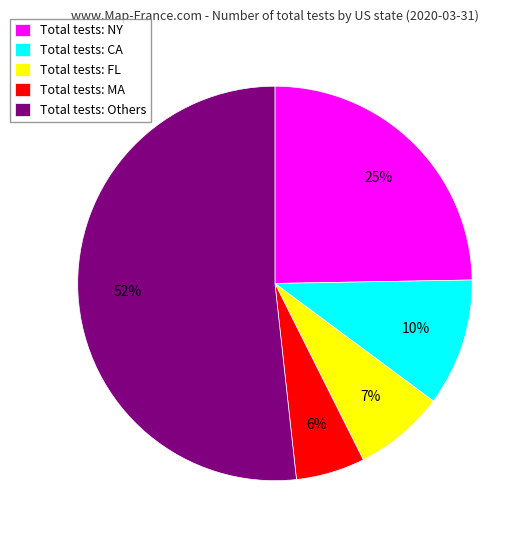

Rank the categories by value from highest to lowest.

Total tests: Others, Total tests: NY, Total tests: CA, Total tests: FL, Total tests: MA